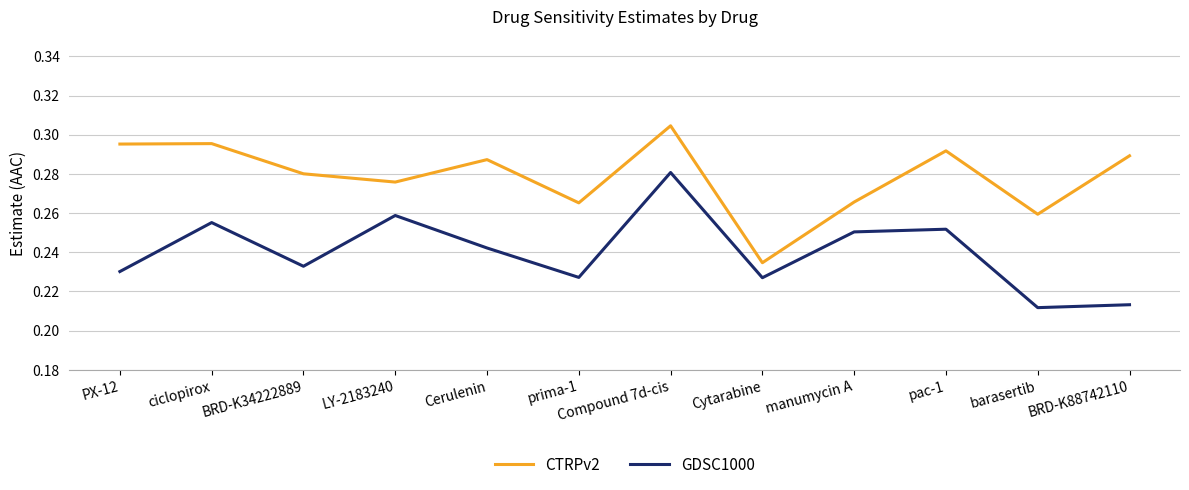

At which category does the chart reach its minimum across all series?

barasertib